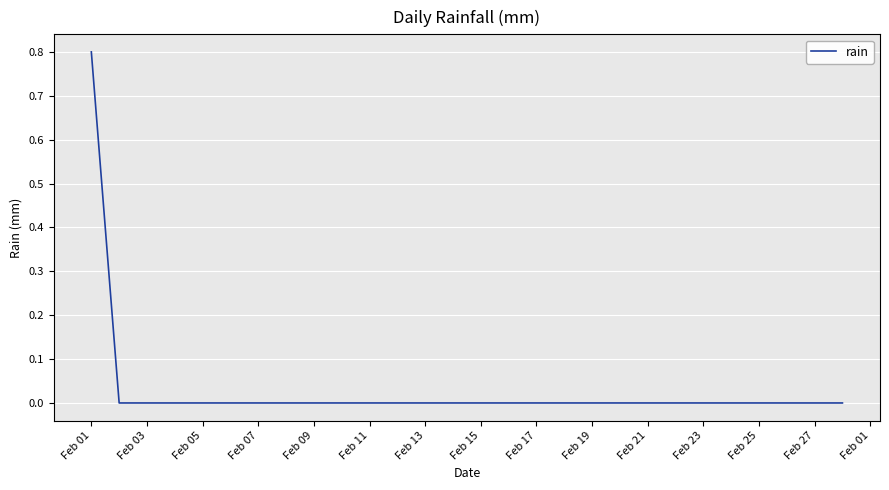

What is the maximum value shown in the chart?

0.8